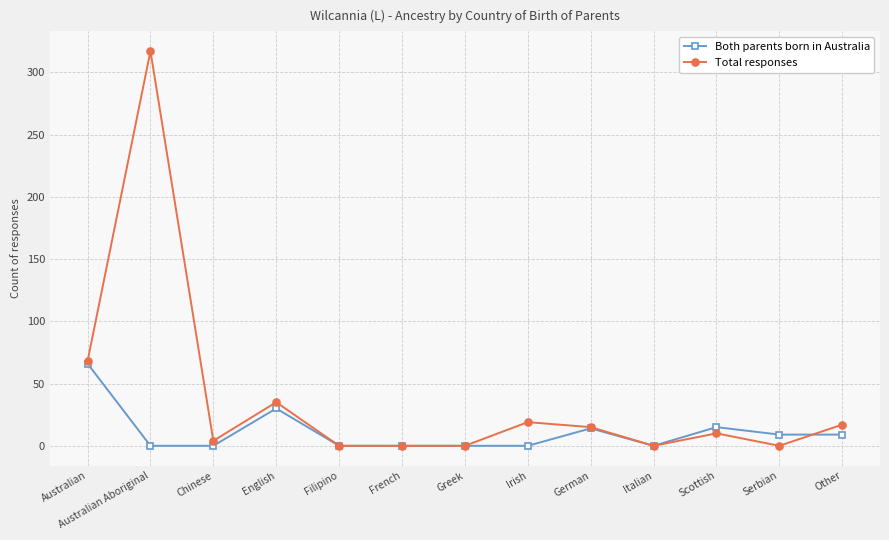

True or false: Total responses and Both parents born in Australia cross at least once.

True